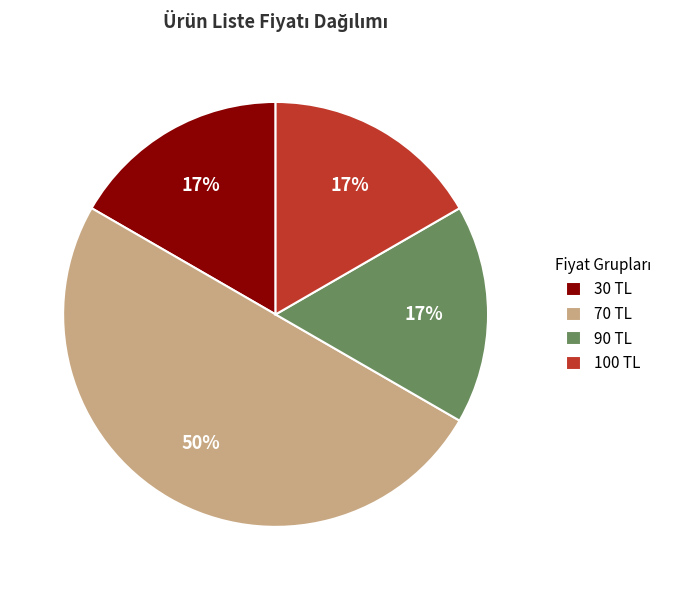

To the nearest percent, what is the difference between the 70 TL and 100 TL slice percentages?

33%